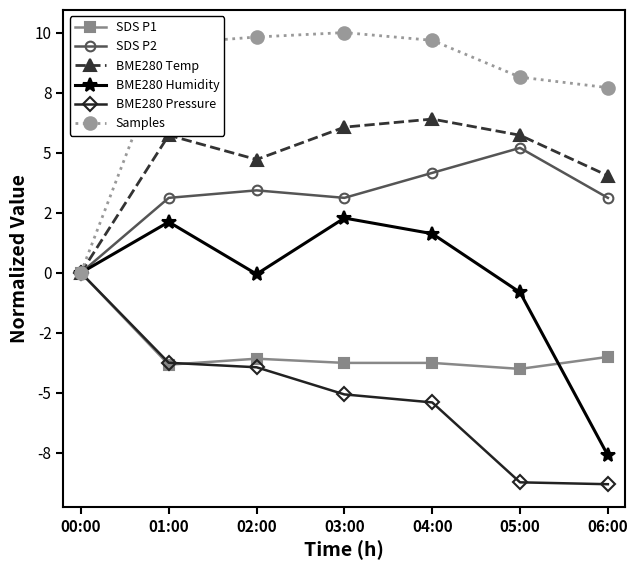

What are all the series names shown in the legend?

SDS P1, SDS P2, BME280 Temp, BME280 Humidity, BME280 Pressure, Samples